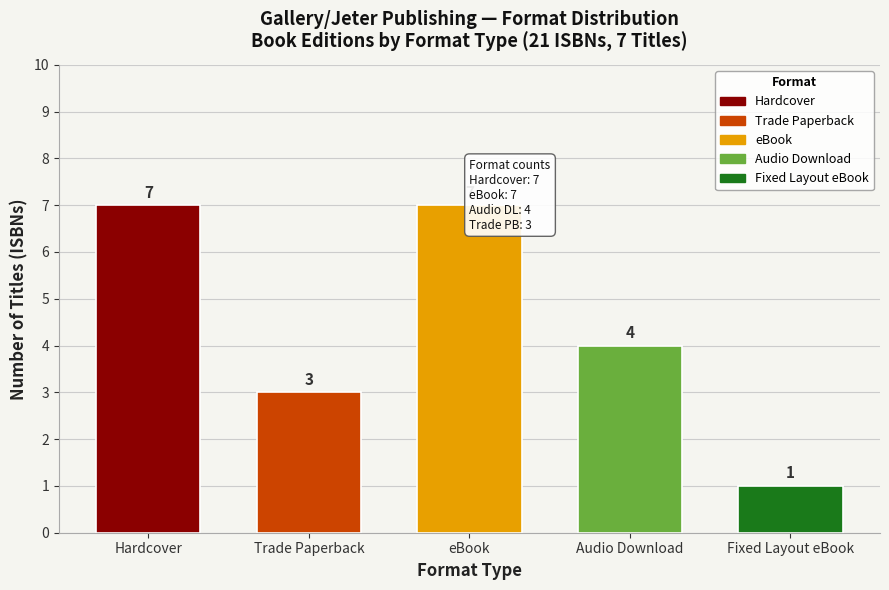

Reading right to left, list all the values displayed in this chart.

Fixed Layout eBook=1	Audio Download=4	eBook=7	Trade Paperback=3	Hardcover=7